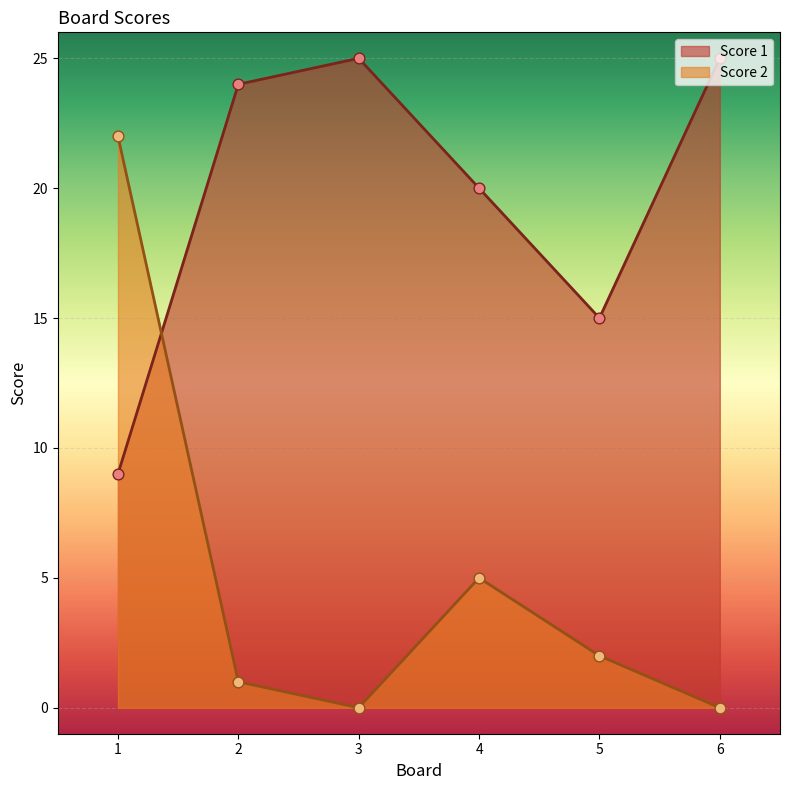

At which category is the sum across all series the highest?

1